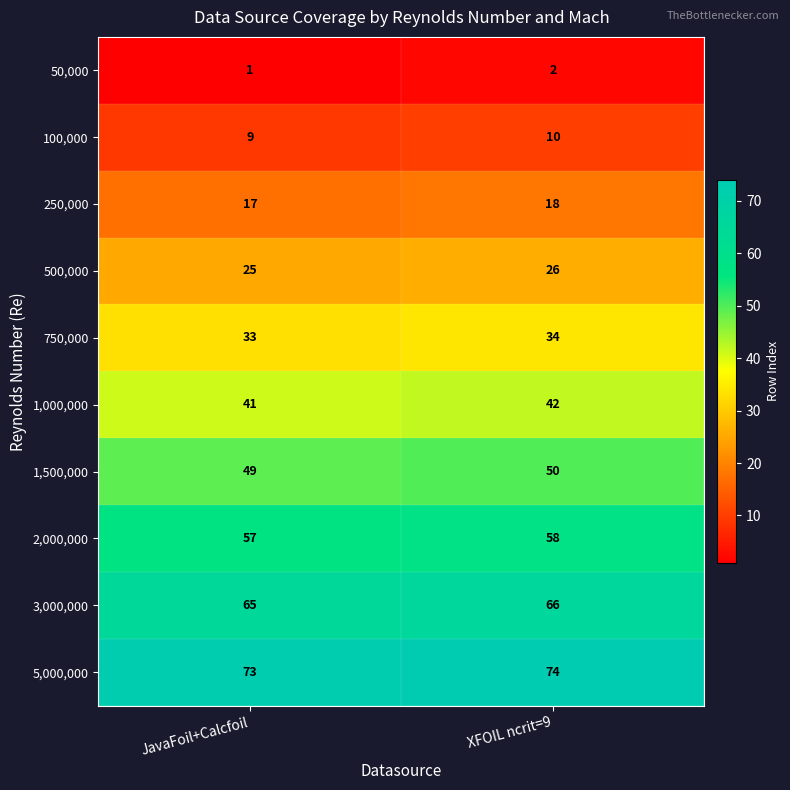

True or false: 5,000,000 has a value of 73 at JavaFoil+Calcfoil.

True